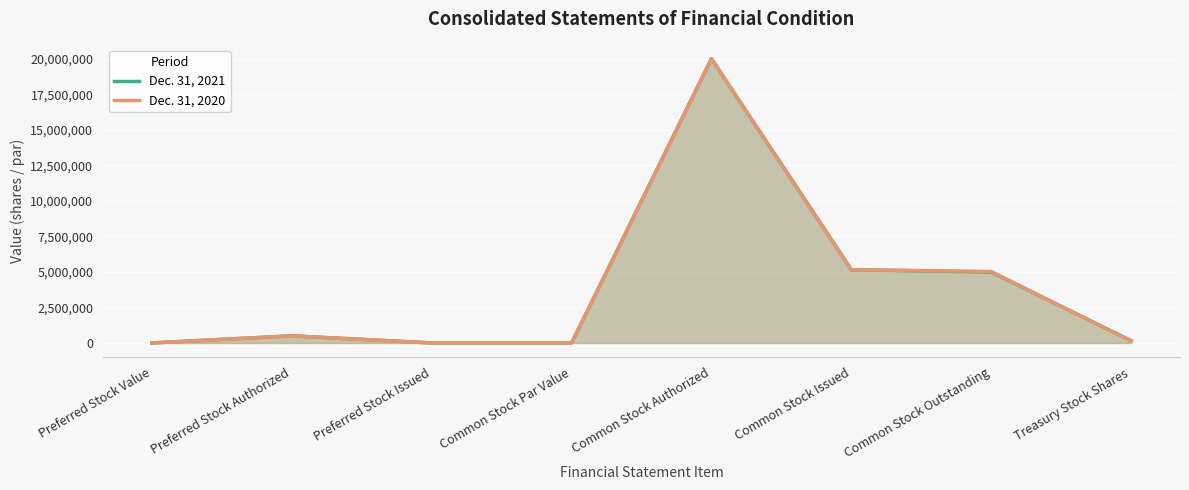

True or false: Dec. 31, 2021 has more than 1 interior local peaks.

True